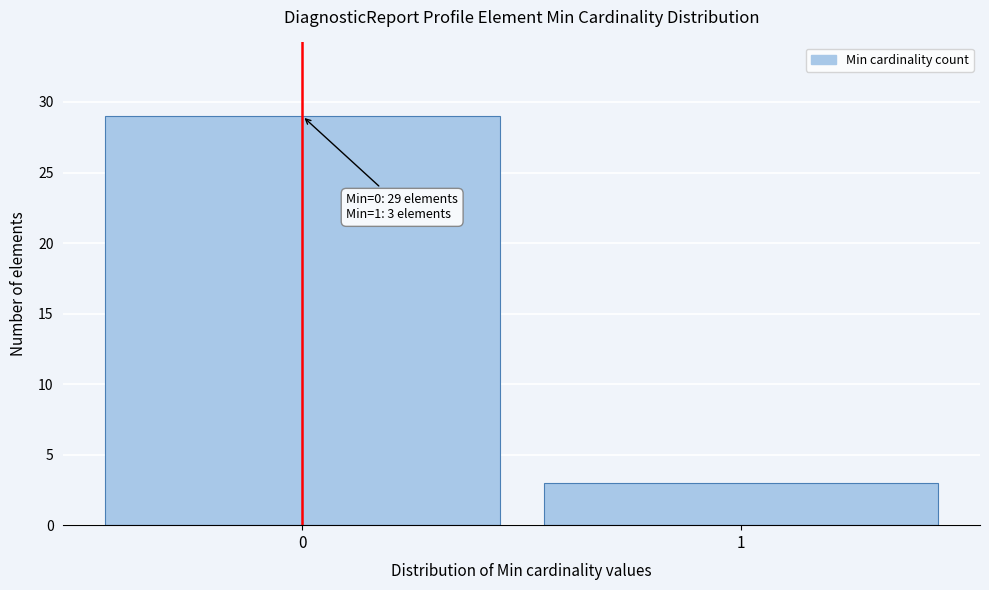

Reading left to right, extract all data points from this chart.

29	3